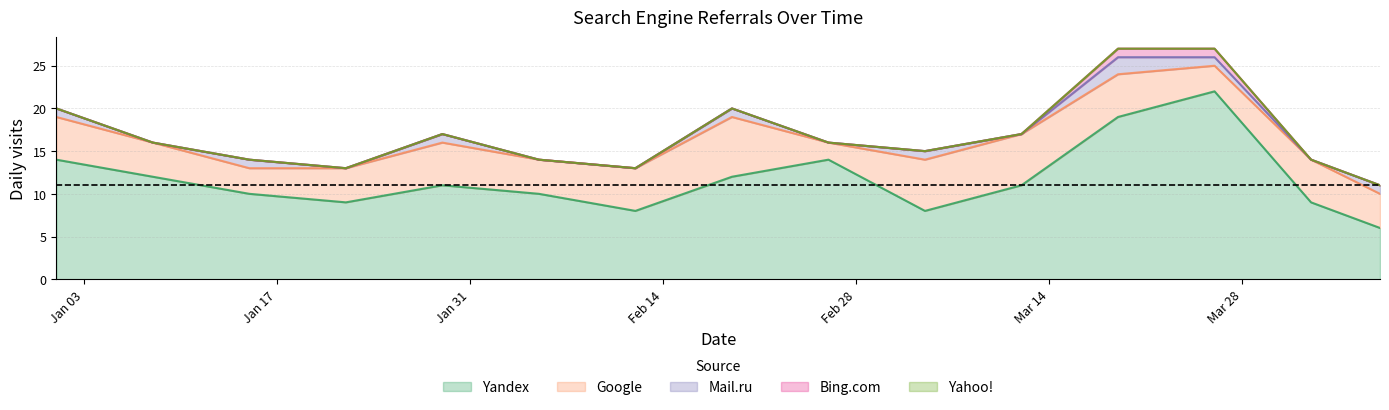

What is the difference between the maximum and minimum values in the Google series?

5